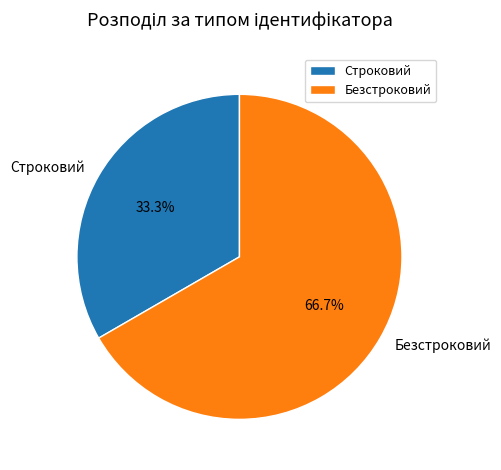

What is the ratio of the value at Безстроковий to the value at Строковий?

2.0